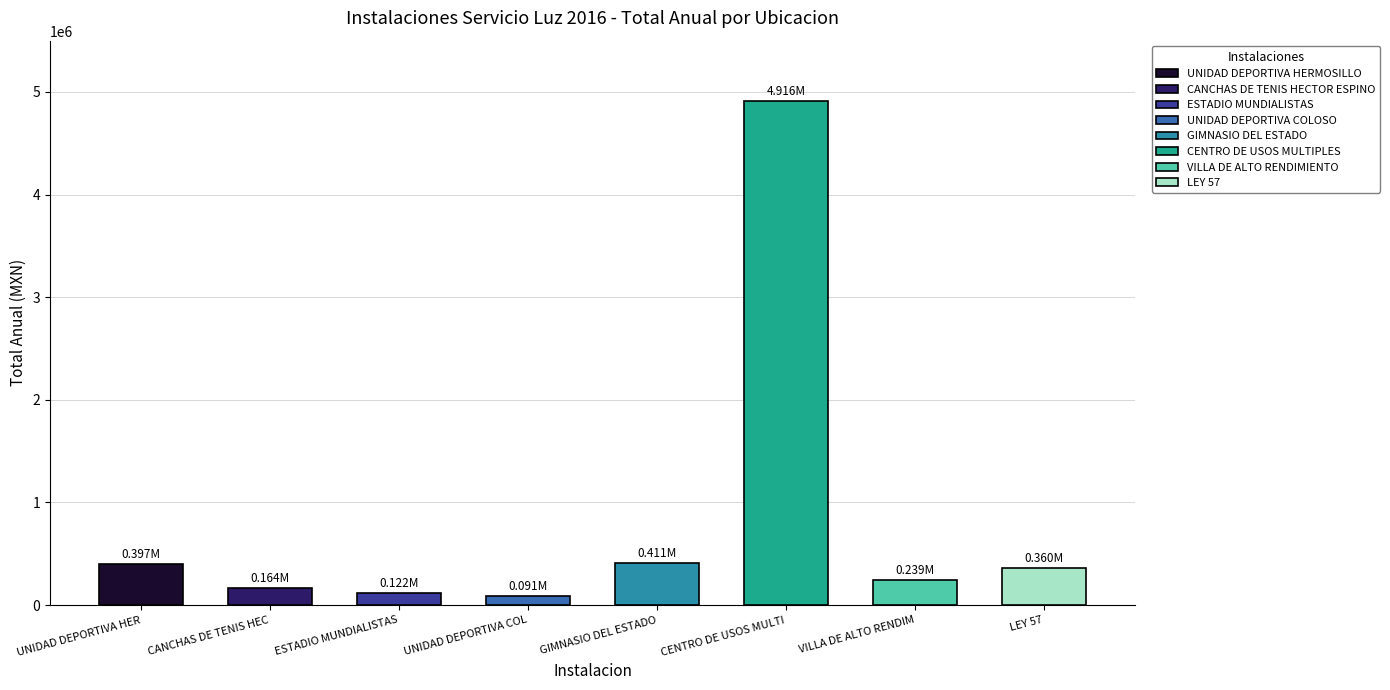

List the labels in order of value, smallest first.

UNIDAD DEPORTIVA COLOSO, ESTADIO MUNDIALISTAS, CANCHAS DE TENIS HECTOR ESPINO, VILLA DE ALTO RENDIMIENTO, LEY 57, UNIDAD DEPORTIVA HERMOSILLO, GIMNASIO DEL ESTADO, CENTRO DE USOS MULTIPLES